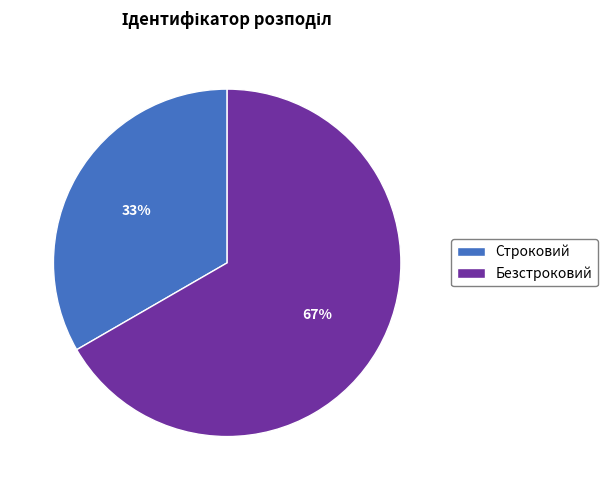

What percentage is the Безстроковий slice, to the nearest percent?

67%